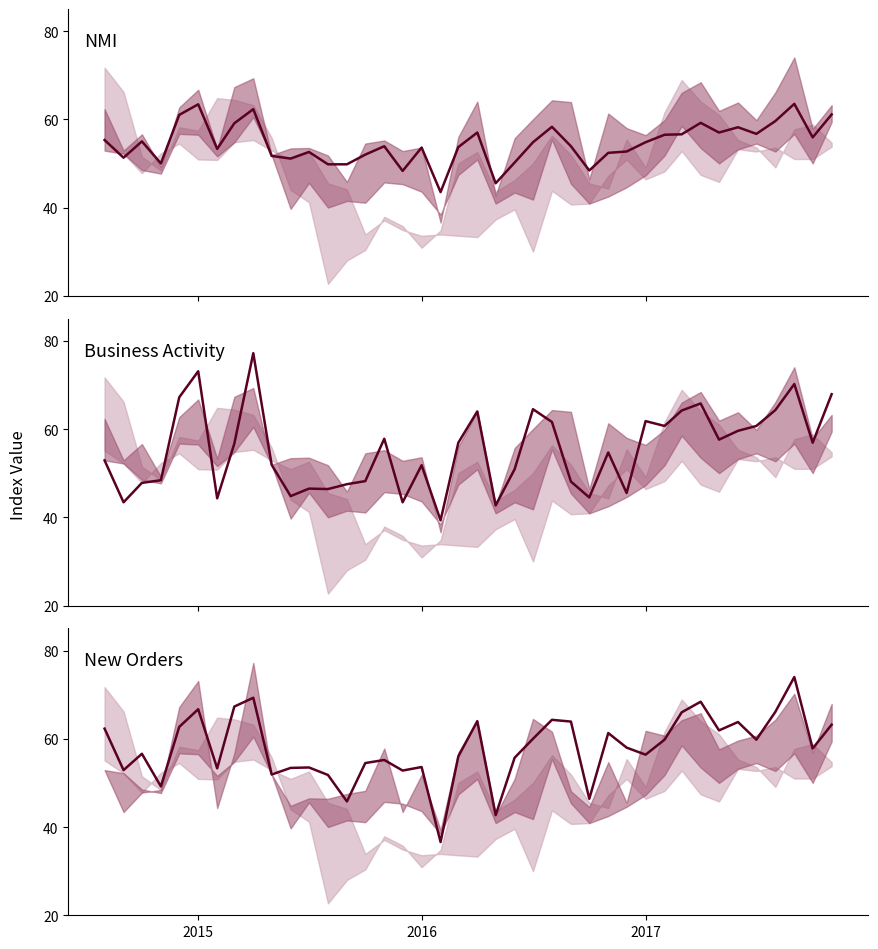

The value of New Orders at 33 is 14.1. True or false?

False